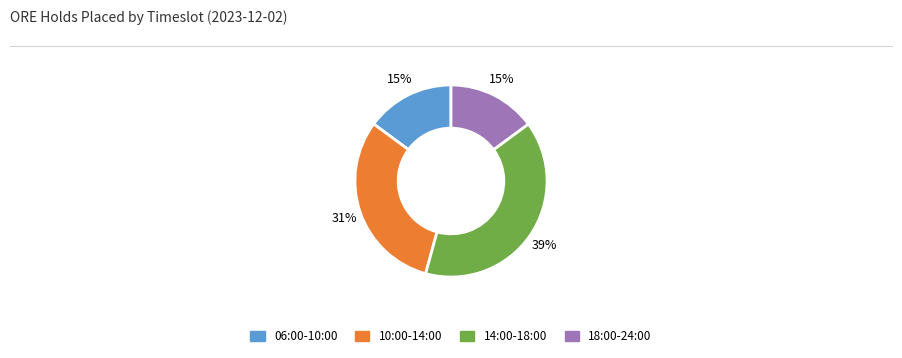

How many slices are in this pie chart?

4